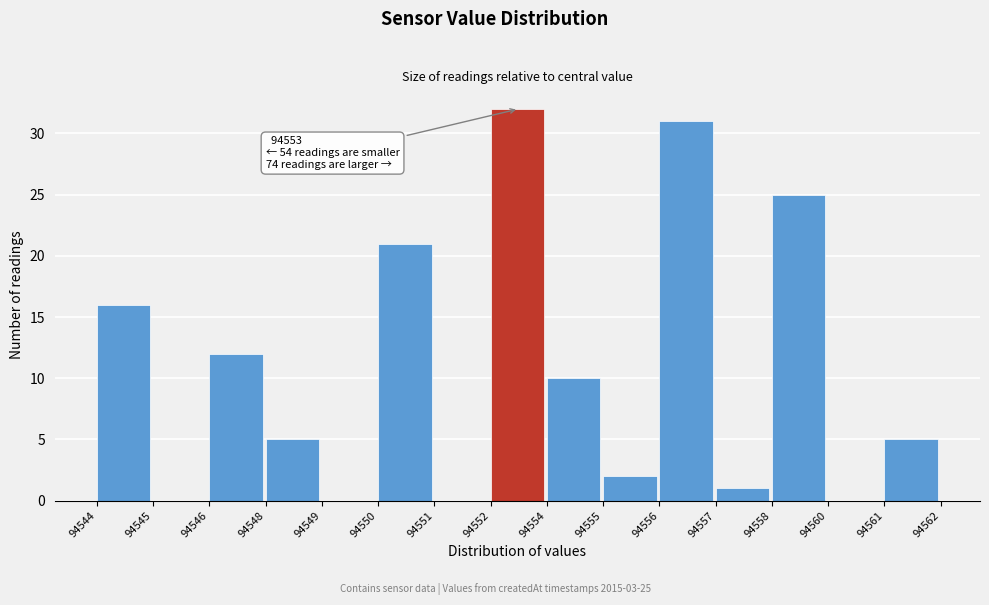

Reading left to right, what are all the values shown in this chart?

94544=16	94545=0	94546=12	94548=5	94549=0	94550=21	94551=0	94552=32	94554=10	94555=2	94556=31	94557=1	94558=25	94560=0	94561=5